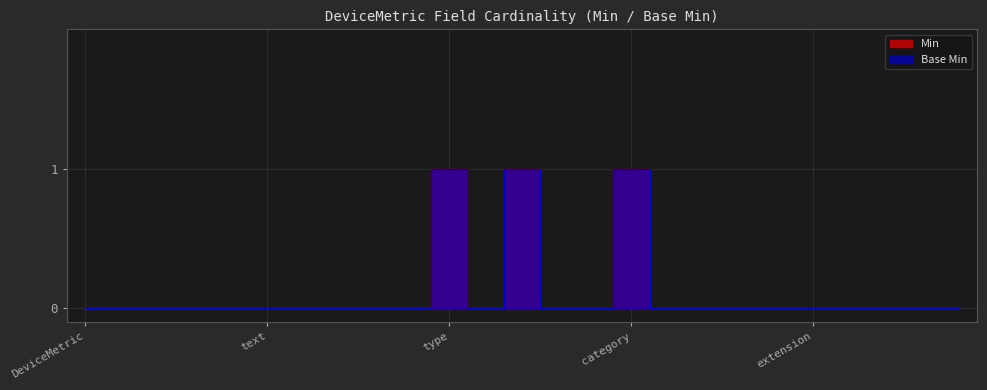

At which category is the sum across all series the highest?

type